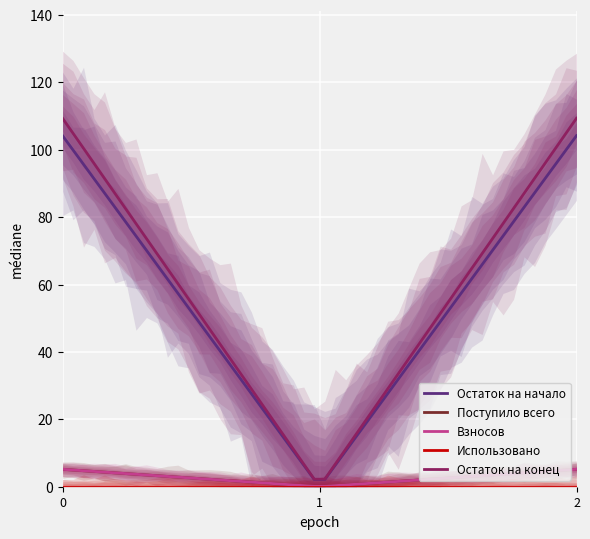

True or false: Остаток на начало has a value of 47.6 at Итого.

False